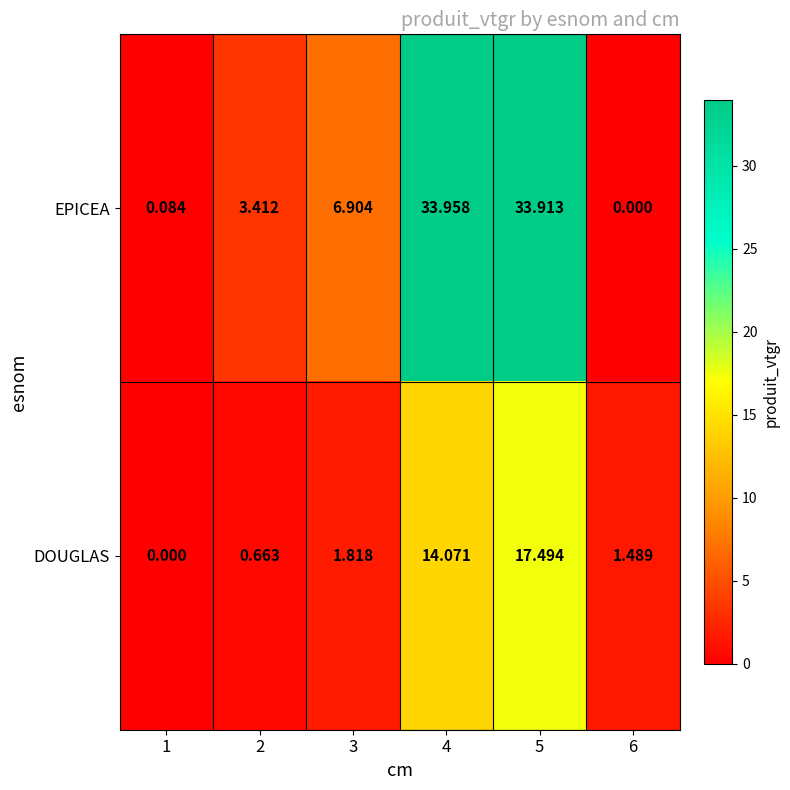

Rank the series at 4 from highest to lowest value.

EPICEA, DOUGLAS